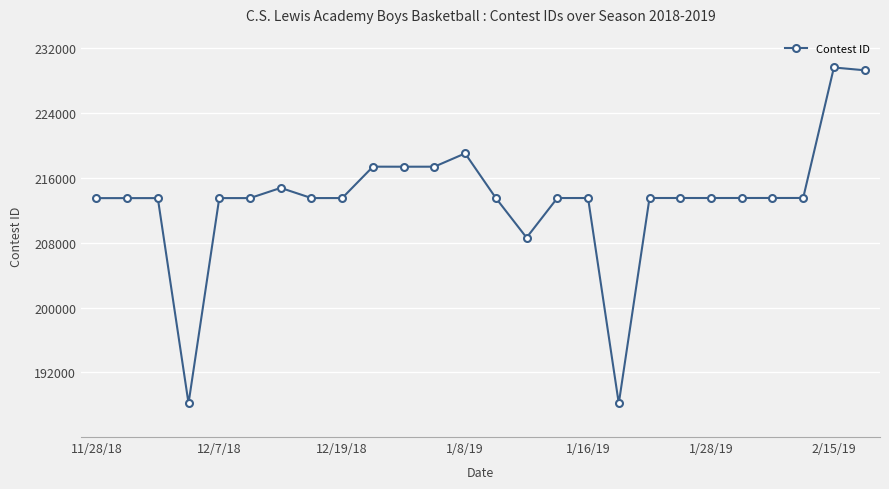

What is the minimum value shown in the chart?

188182